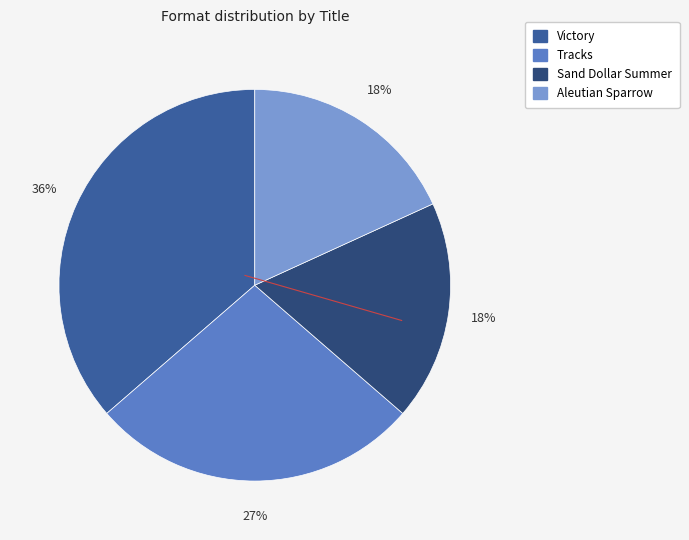

What is the ratio of the value at Aleutian Sparrow to the value at Tracks?

0.7